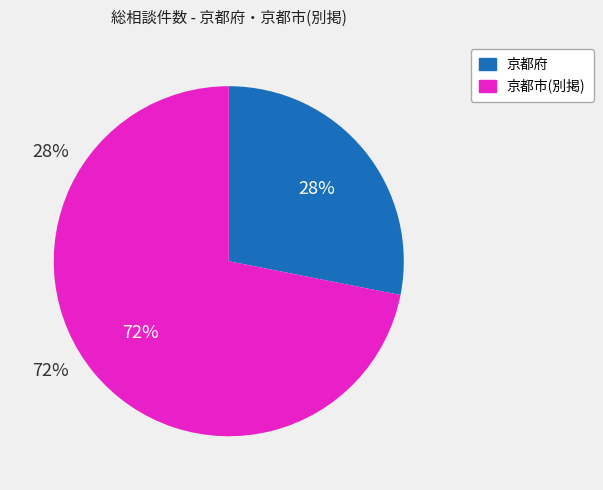

How many segments does this pie chart have?

2